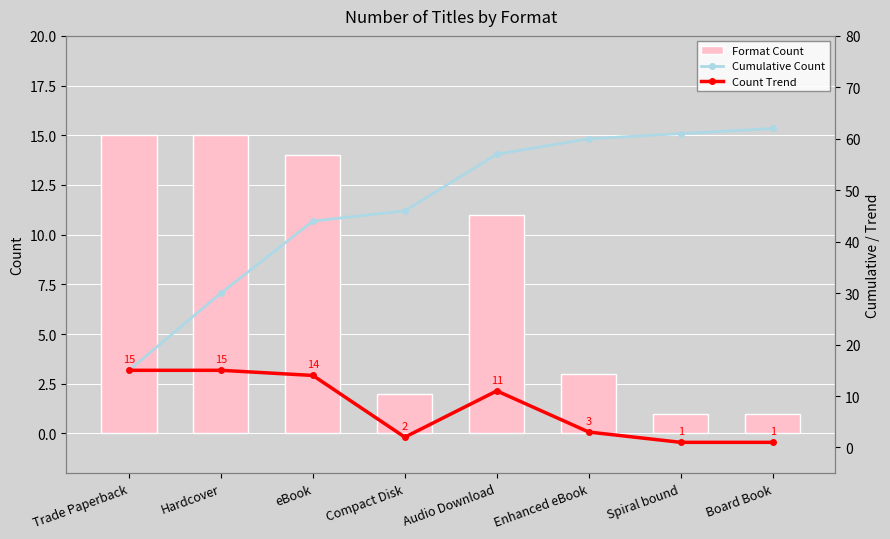

How many categories are shown in the chart?

8